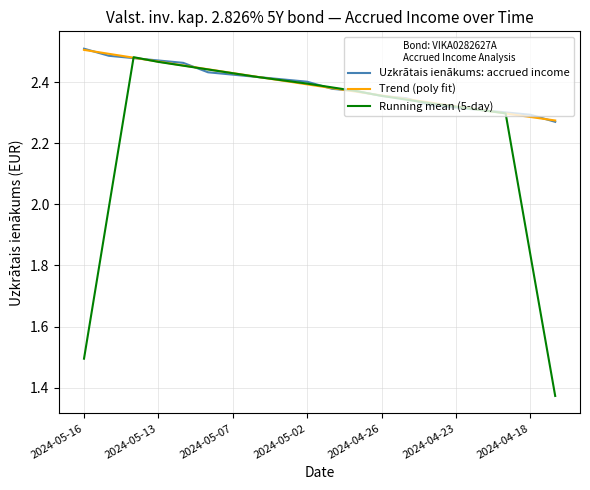

Which series has the largest range (max minus min)?

Running mean (5-day)